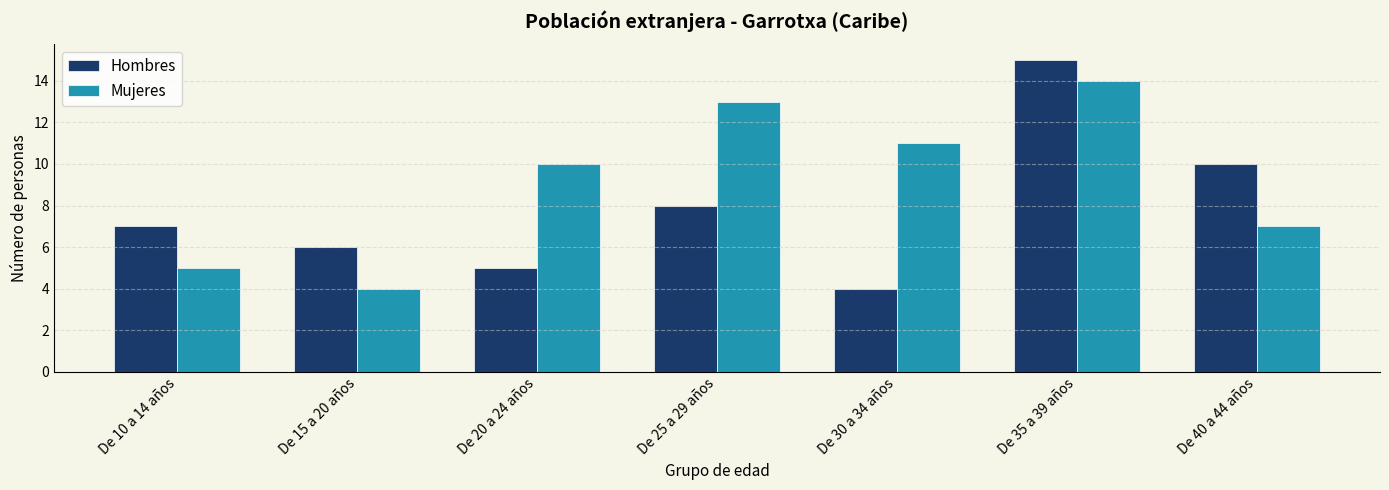

How many data points does each series have?

7